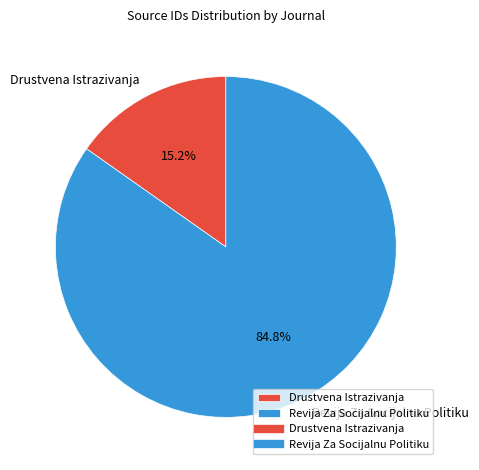

Which category has the biggest portion of the pie?

Revija Za Socijalnu Politiku